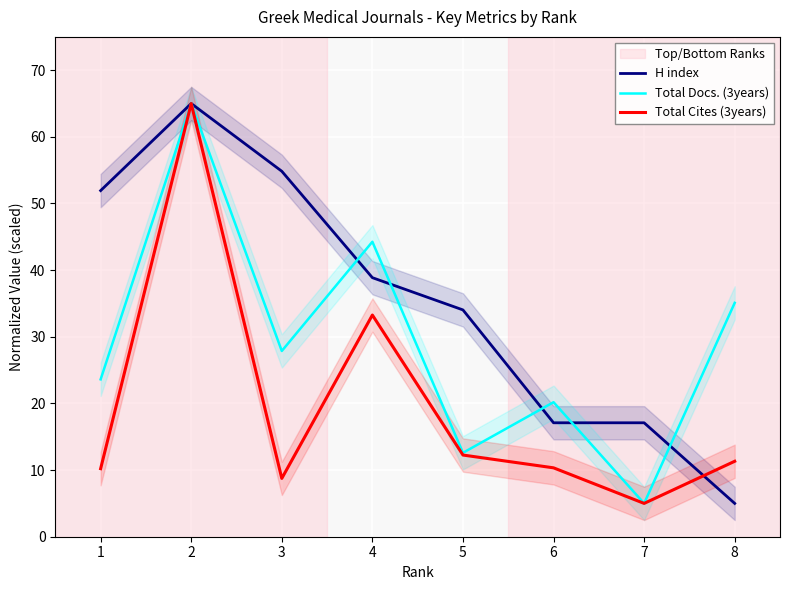

Where is the first local maximum for Total Docs. (3years)?

2